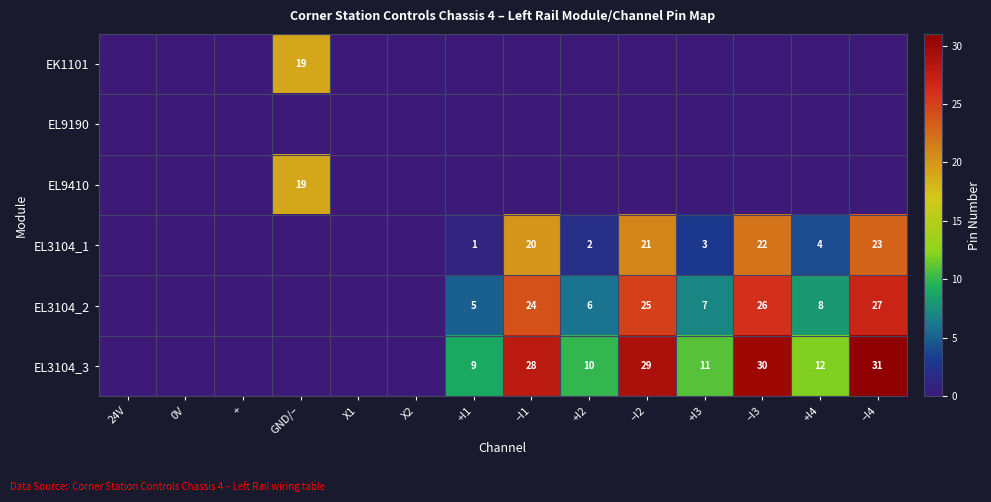

Is it true that EL3104_2 equals 6 at +I2?

True